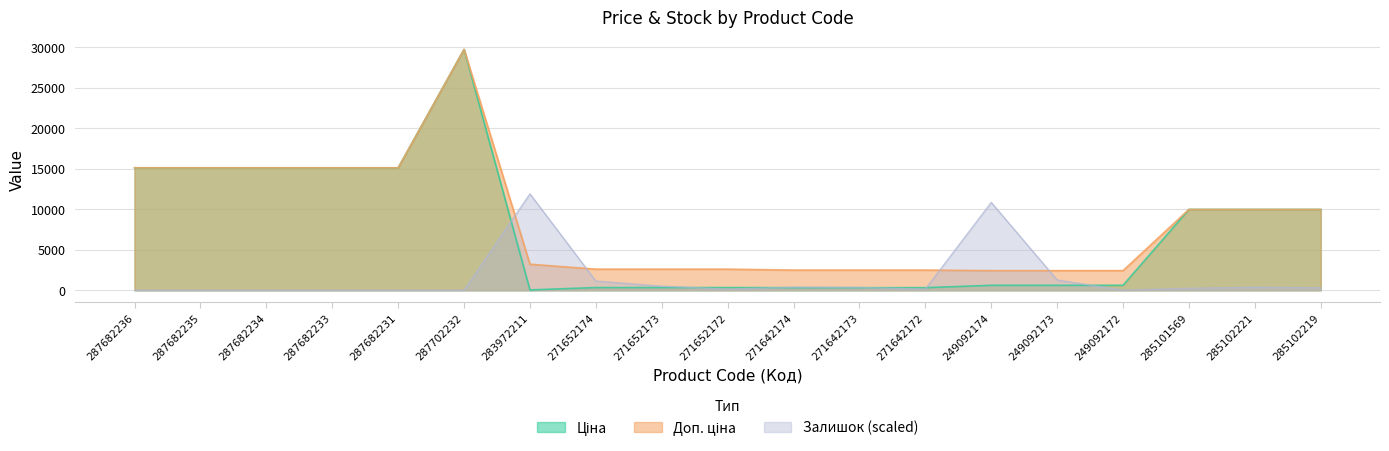

Between which two adjacent categories do Доп. ціна and Залишок first intersect?

287702232 and 283972211